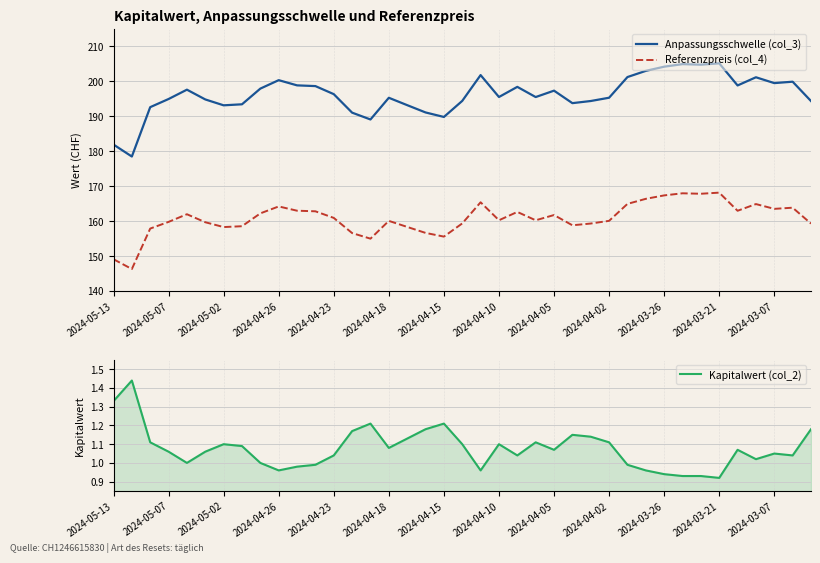

Is it true that Kapitalwert (col_2) equals 1.5 at 2024-05-02?

False